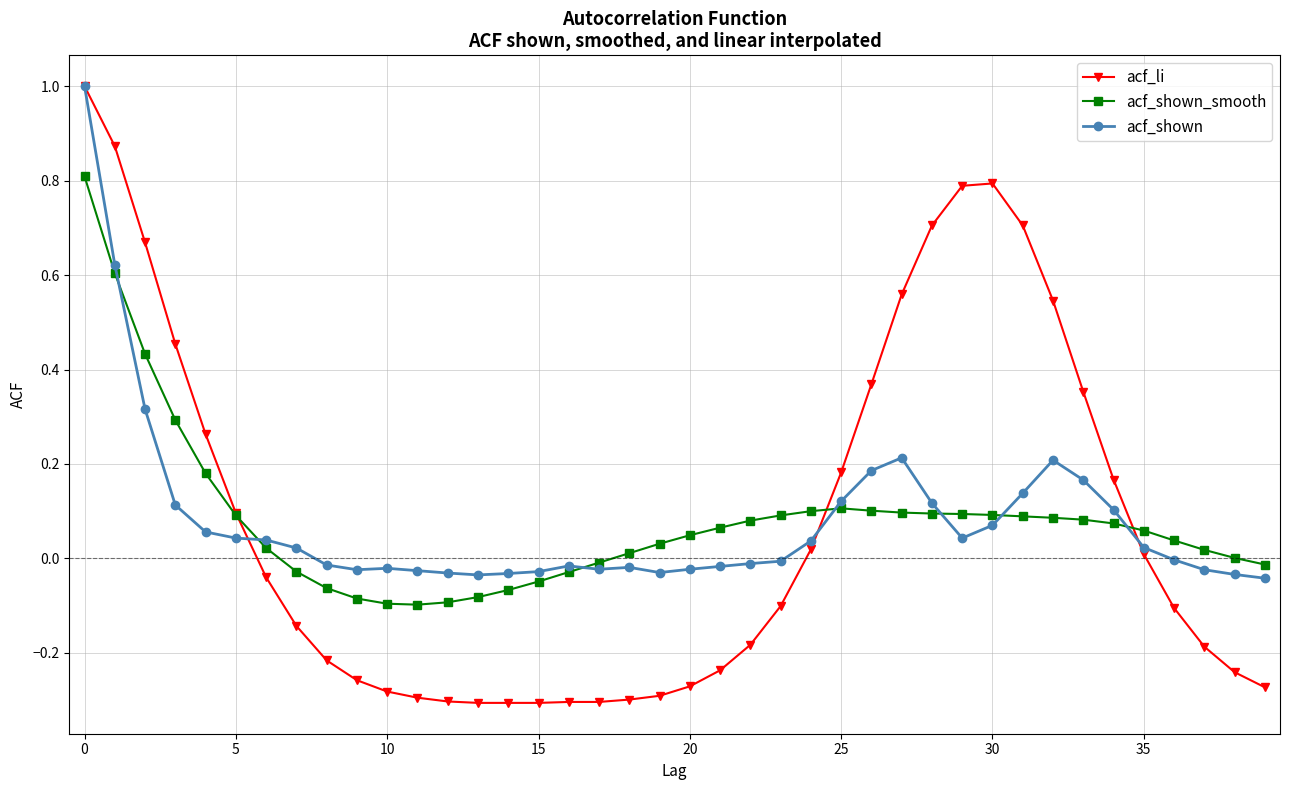

True or false: acf_shown_smooth has more than 0 points higher than both neighbors.

True